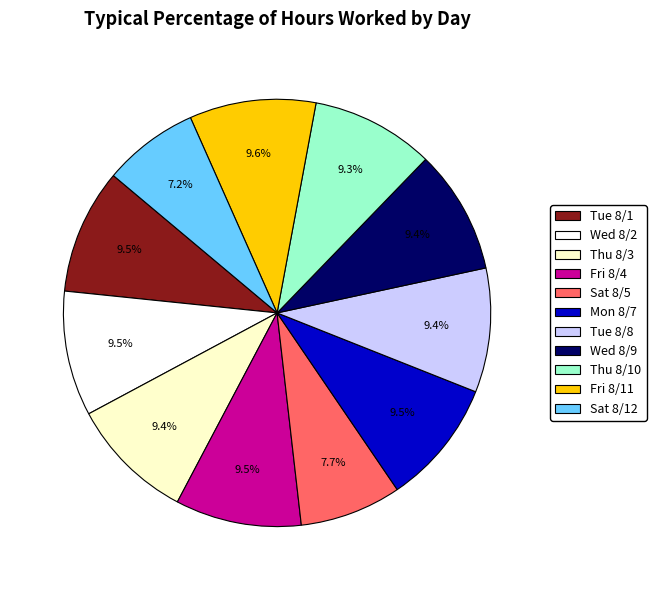

How many segments does this pie chart have?

11